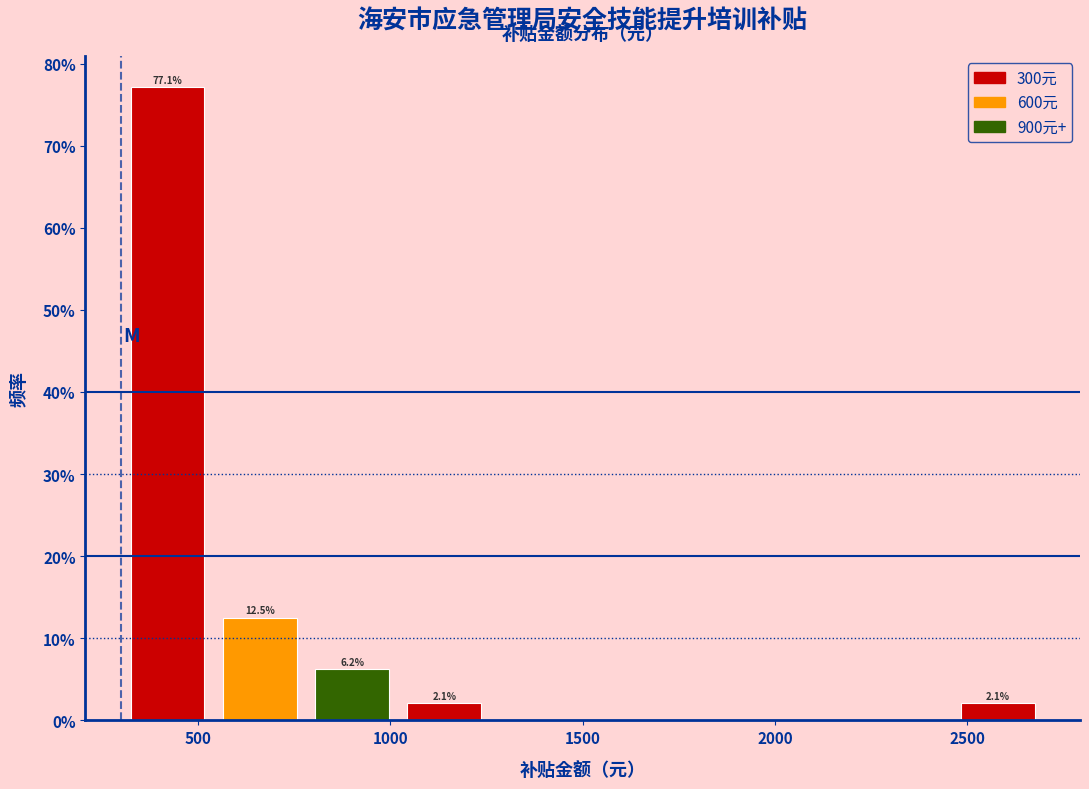

Which range on the x-axis has the tallest bar?

300 to 540